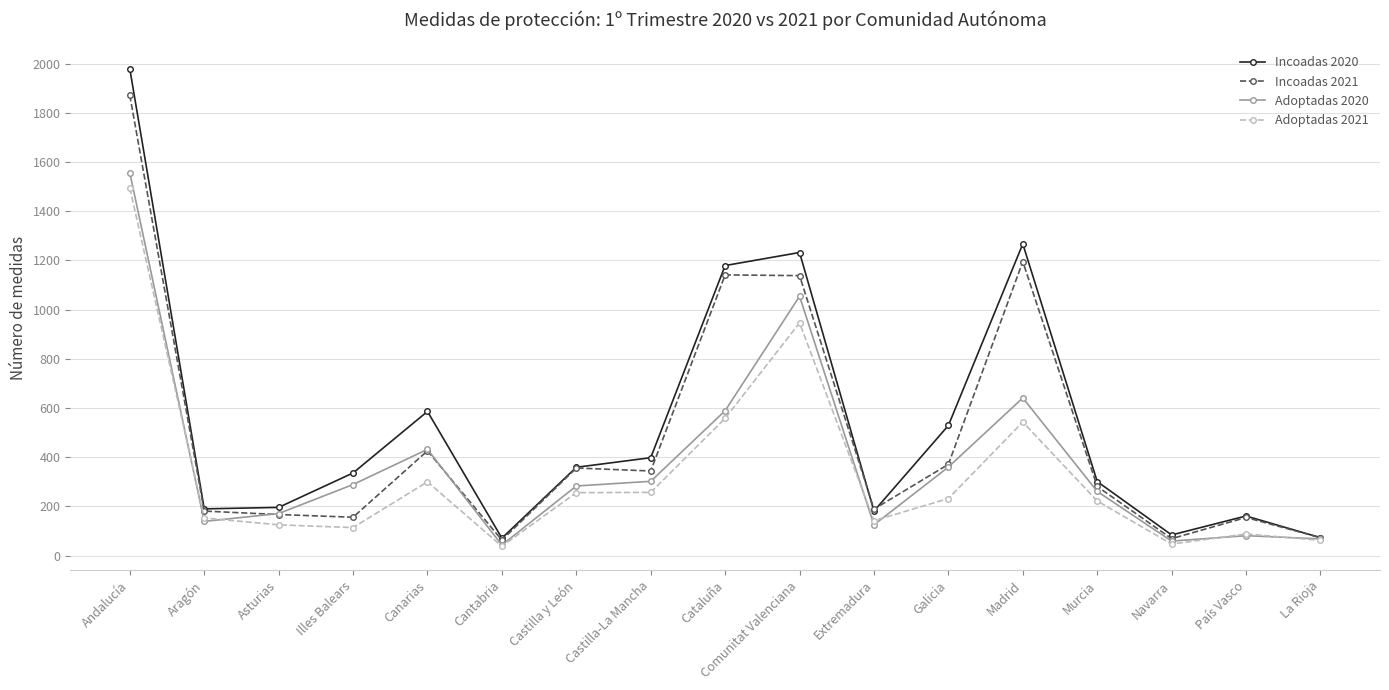

How many distinct data groups are displayed?

4